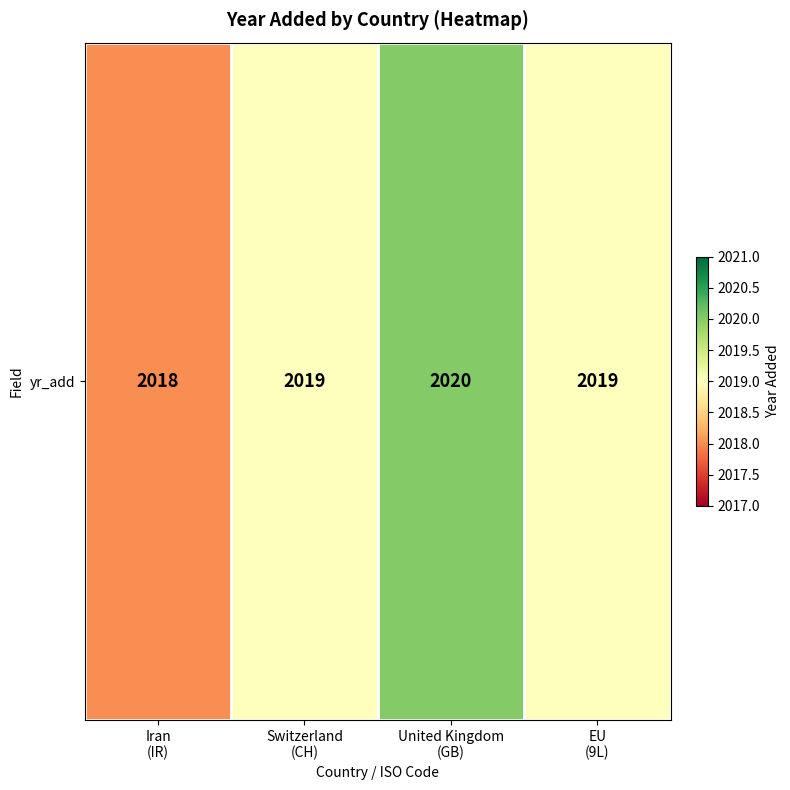

Read the value at Switzerland
(CH).

2019